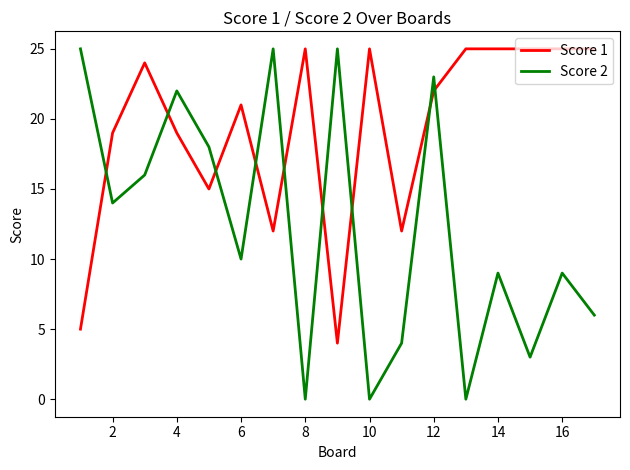

Which series has the largest total across all categories?

Score 1